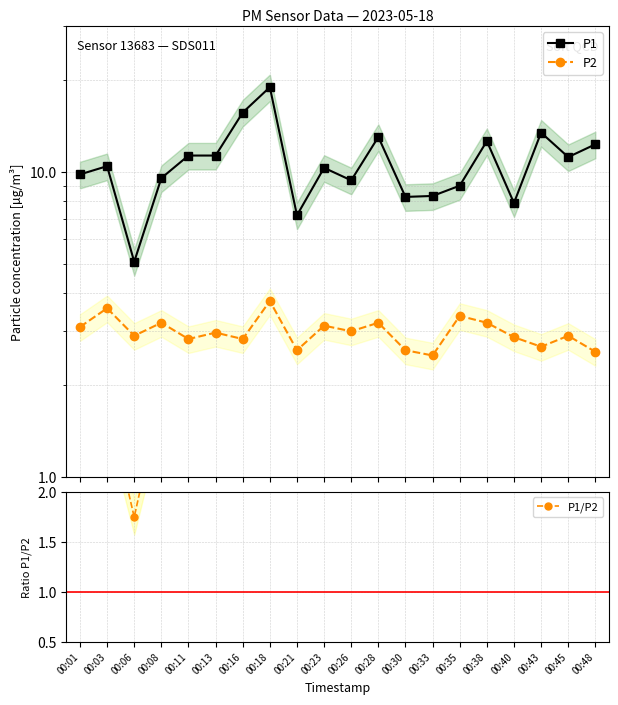

At 00:28, list the series in order from smallest to largest.

P2, P1/P2, P1